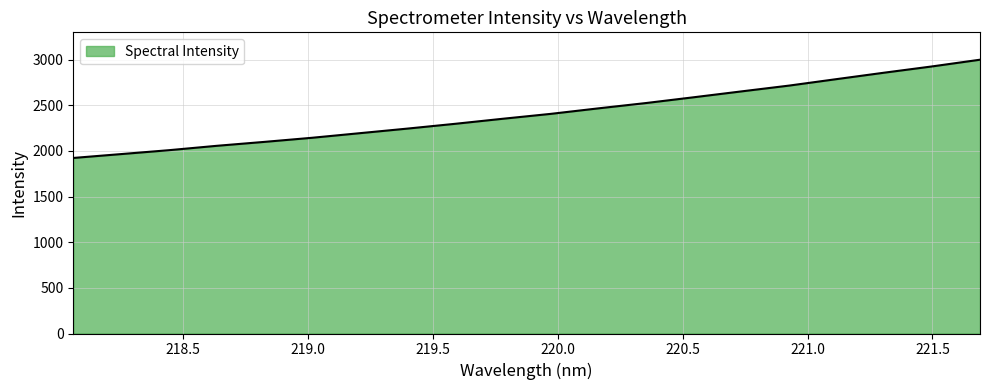

What is the difference between the maximum and minimum values?

1076.0